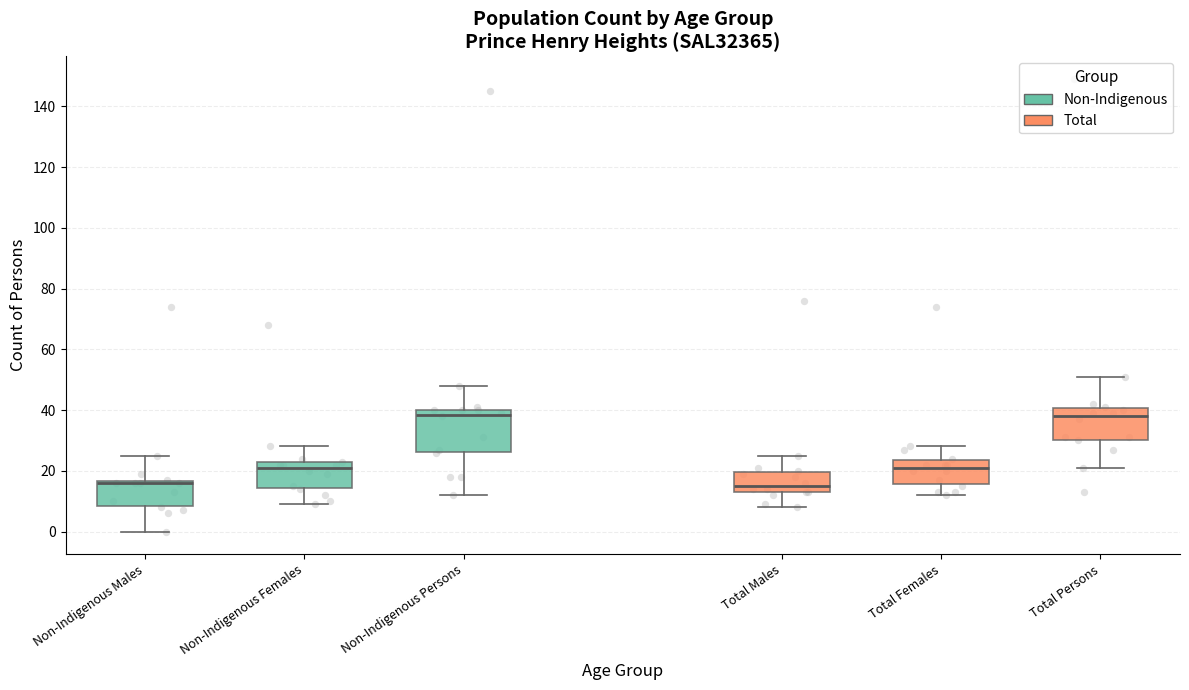

Reading left to right, transcribe this box plot: for each box, give where its median line is, the range the box spans, and where its two whiskers end, as read against the y-axis. The values are not printed on the chart, so give them approximately, as read against the axis.

Non-Indigenous Males: median 16 (just below the box's upper edge), box 8 to 16, whiskers 0 to 26
Non-Indigenous Females: median 22 (just below the box's upper edge), box 14 to 22, whiskers 10 to 28
Non-Indigenous Persons: median 38, box 26 to 40, whiskers 12 to 48
Total Males: median 16, box 14 to 20, whiskers 8 to 26
Total Females: median 22, box 16 to 24, whiskers 12 to 28
Total Persons: median 38, box 30 to 40, whiskers 22 to 52